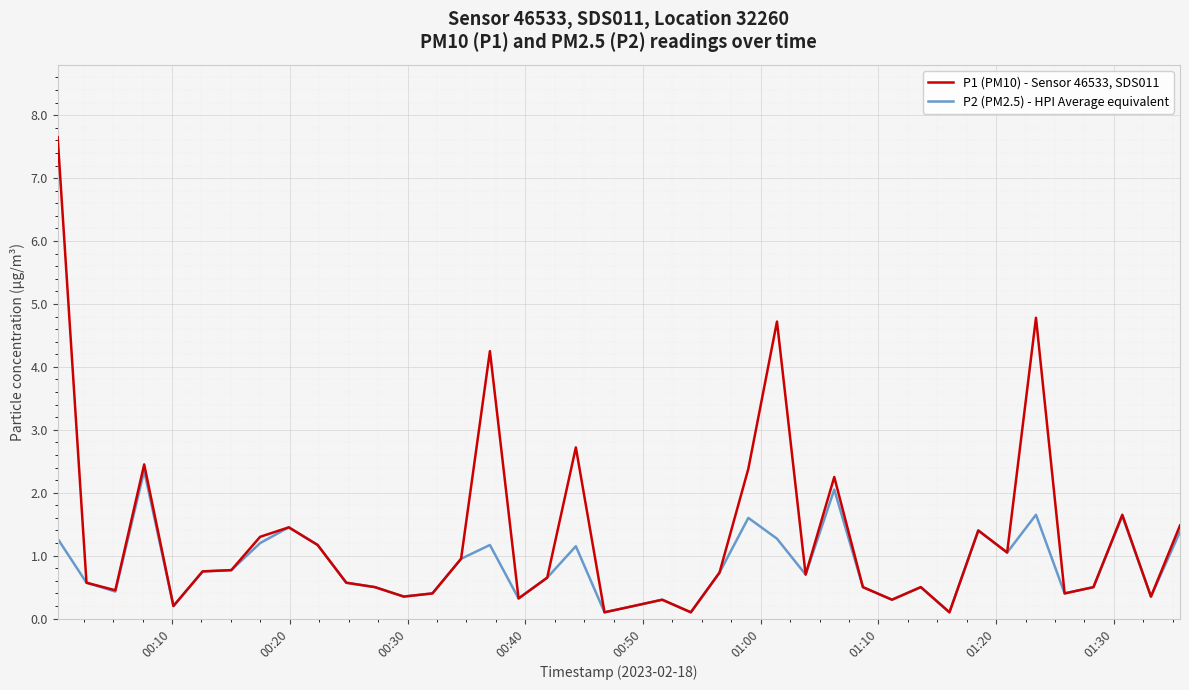

Which series has the largest total across all categories?

P1 (PM10) - Sensor 46533, SDS011